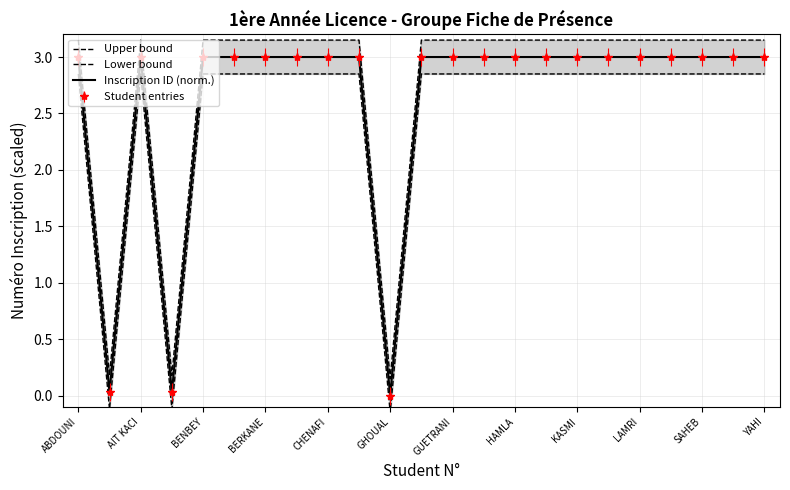

What is the value of the Inscription ID (norm.) point at the 7th from the left?

3.0